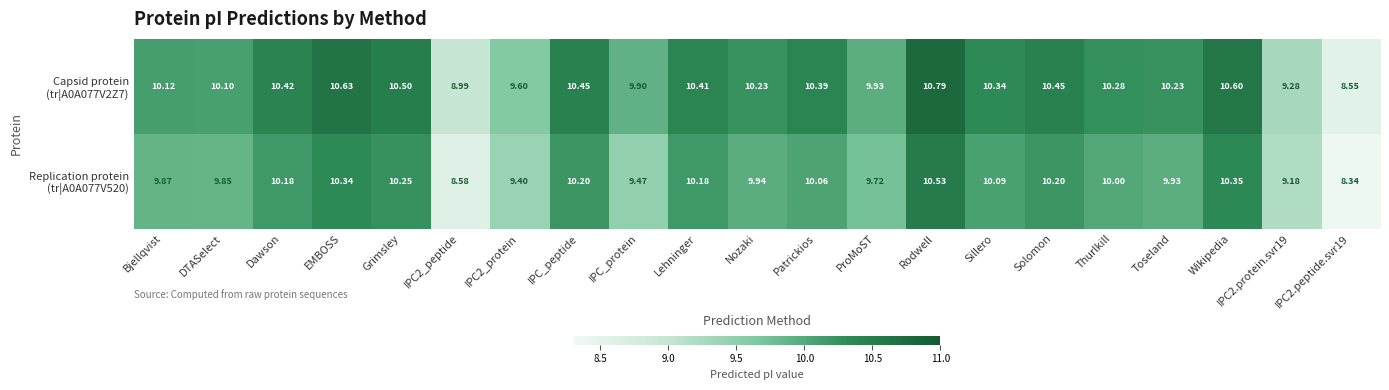

At which category does the chart reach its peak across all series?

Rodwell